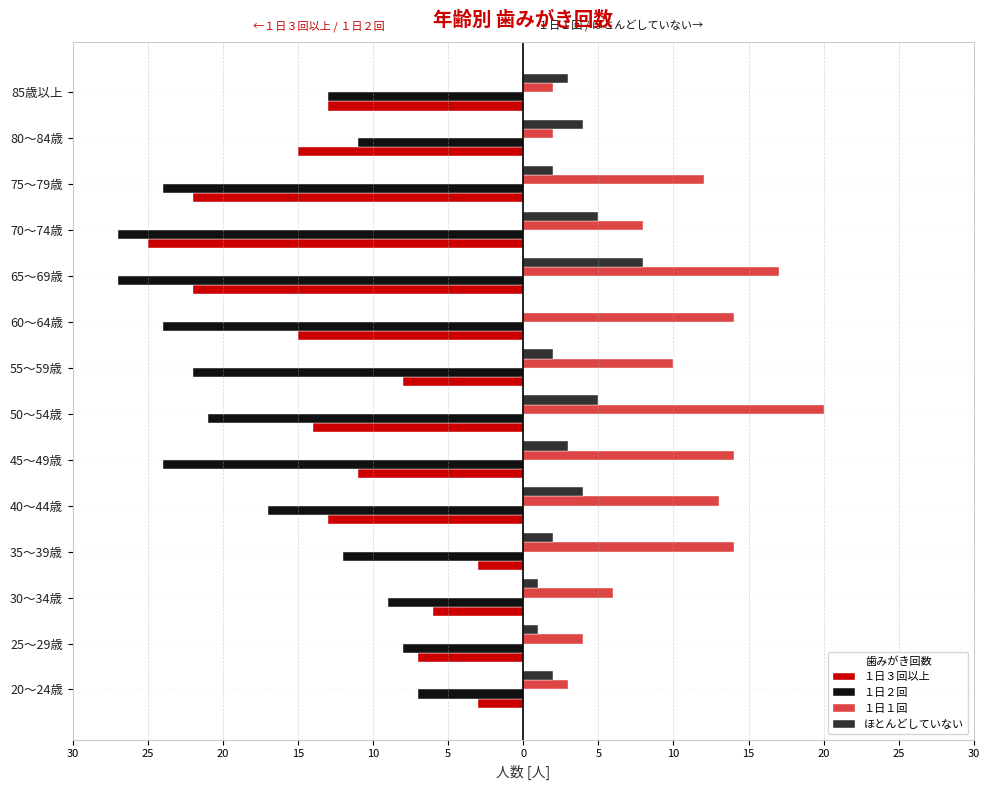

Rank the series by their maximum value, from lowest to highest.

１日２回, １日３回以上, ほとんどしていない, １日１回